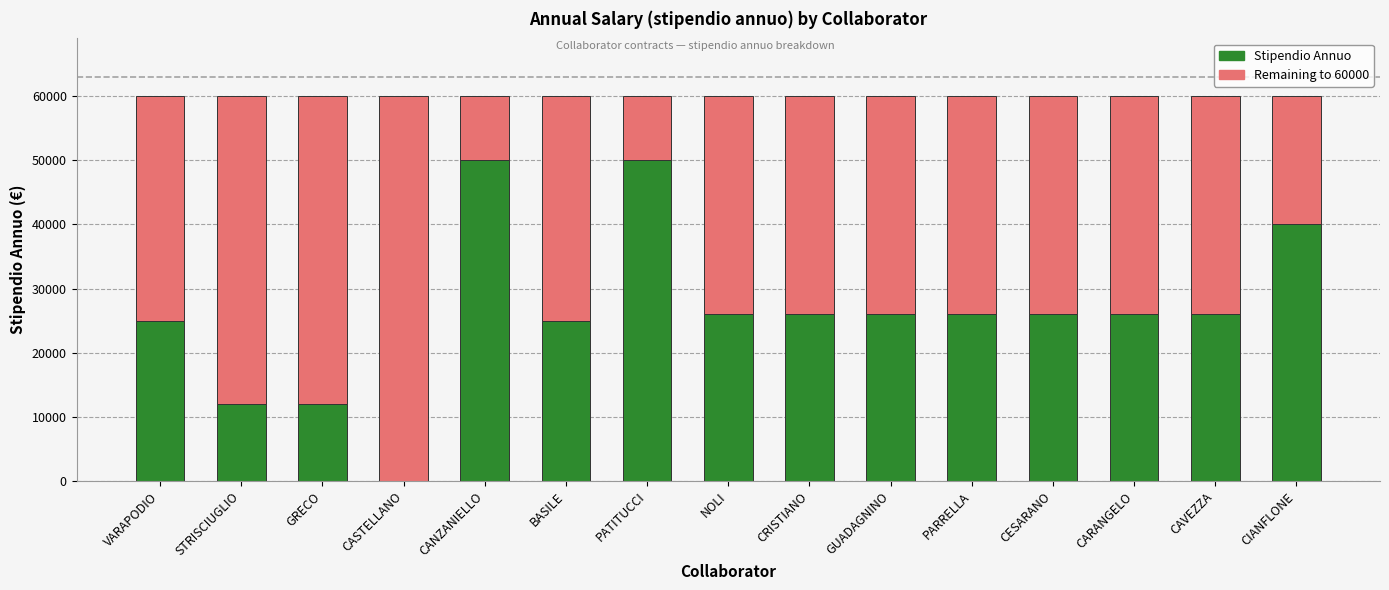

The value of Stipendio Annuo at CAVEZZA is 26000. True or false?

True